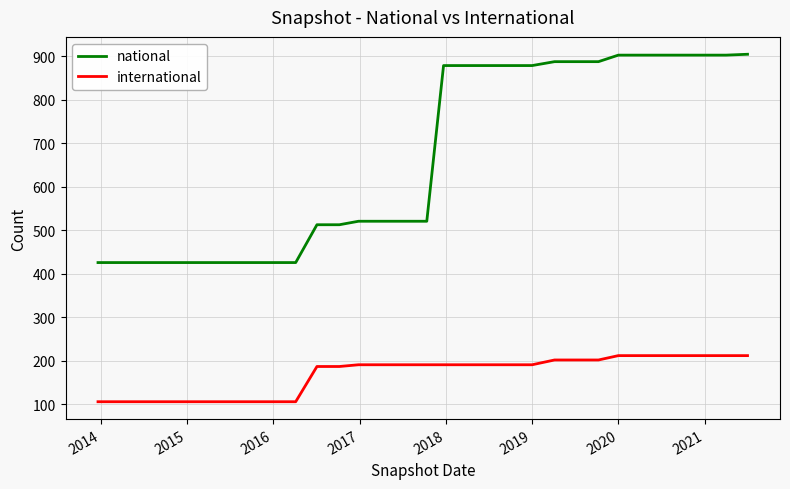

What is the greatest value displayed?

905